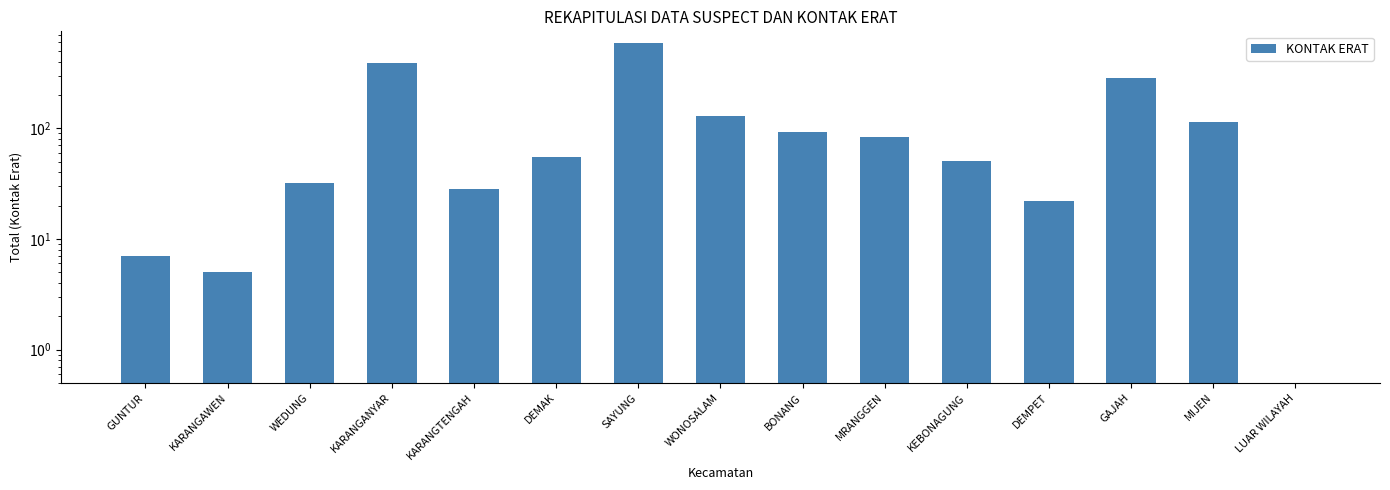

Reading left to right, transcribe all the data shown in this chart.

GUNTUR=7	KARANGAWEN=5	WEDUNG=32	KARANGANYAR=393	KARANGTENGAH=28	DEMAK=55	SAYUNG=593	WONOSALAM=129	BONANG=93	MRANGGEN=84	KEBONAGUNG=51	DEMPET=22	GAJAH=288	MIJEN=115	LUAR WILAYAH=0